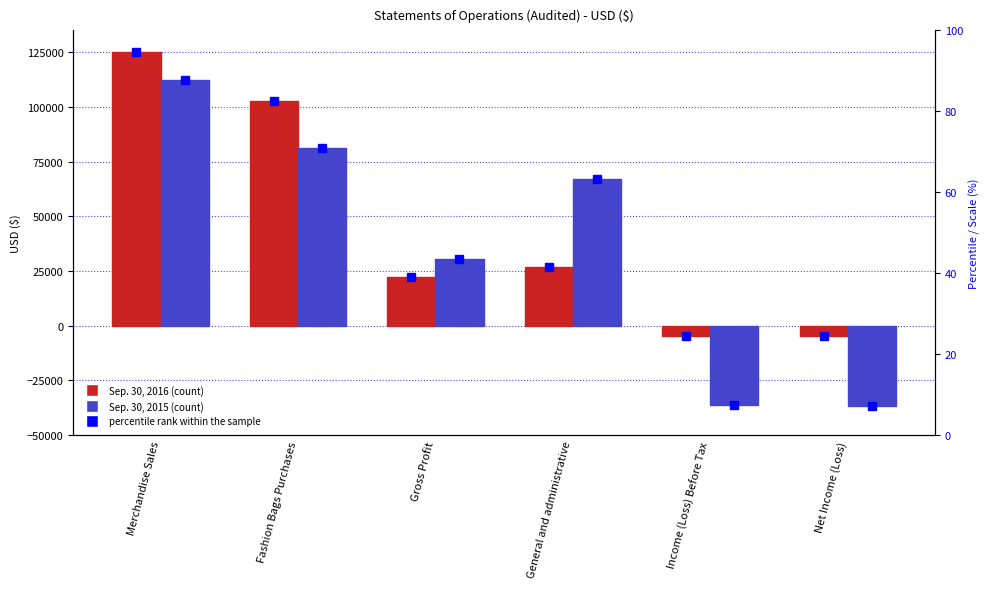

The percentile rank 2016 series shows 45.7 at Merchandise Sales. True or false?

False